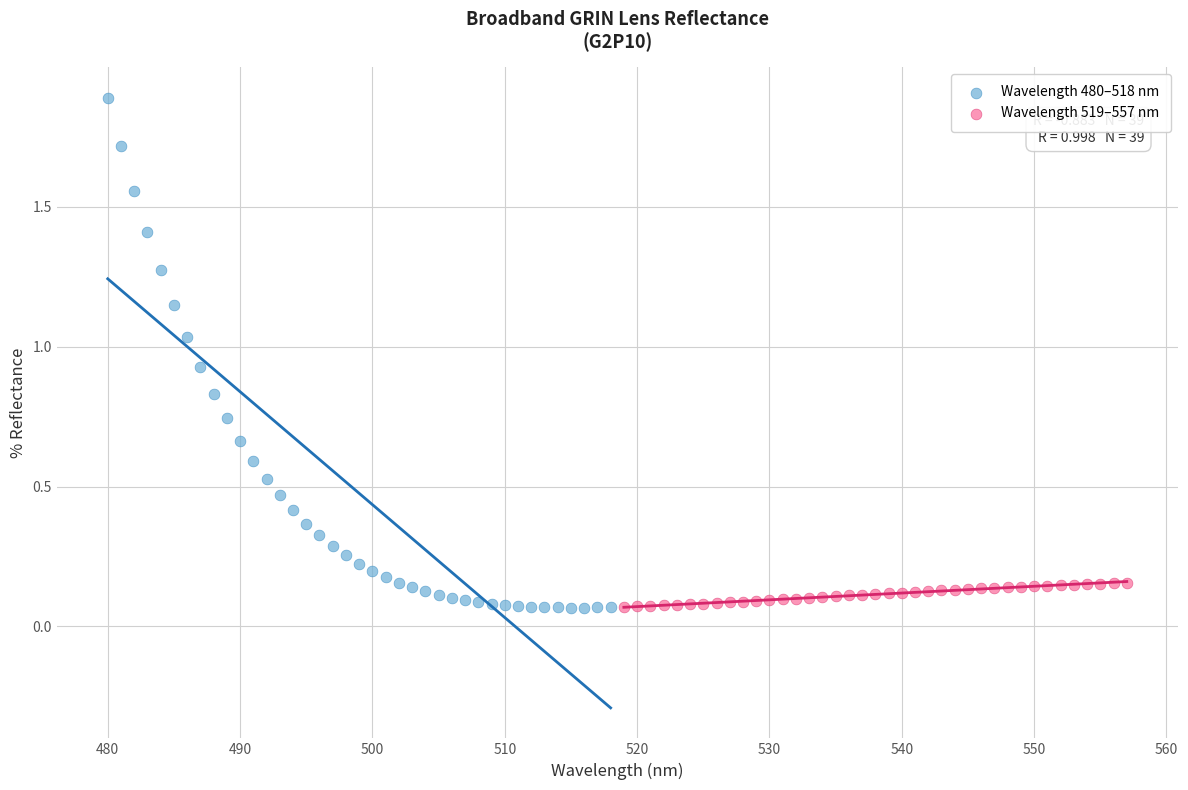

Which series reaches the maximum Y coordinate?

Wavelength 480–518 nm